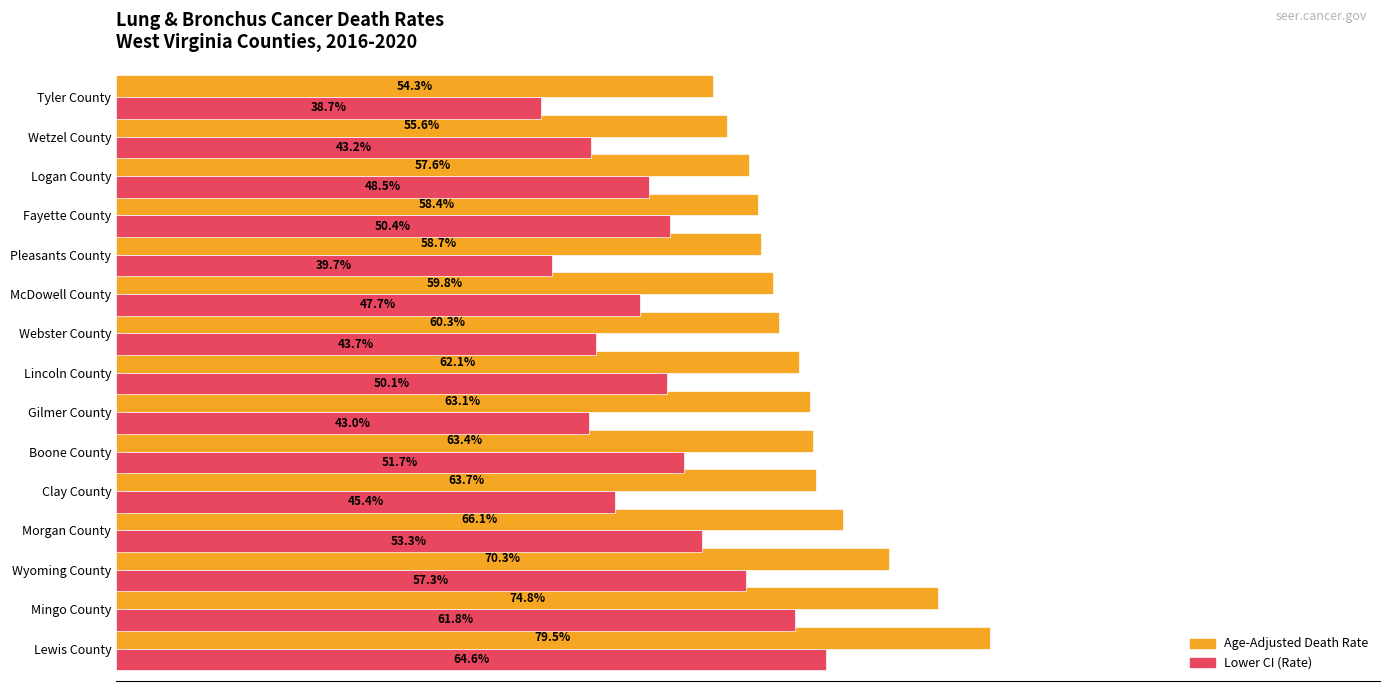

At which category is the sum across all series the highest?

Lewis County